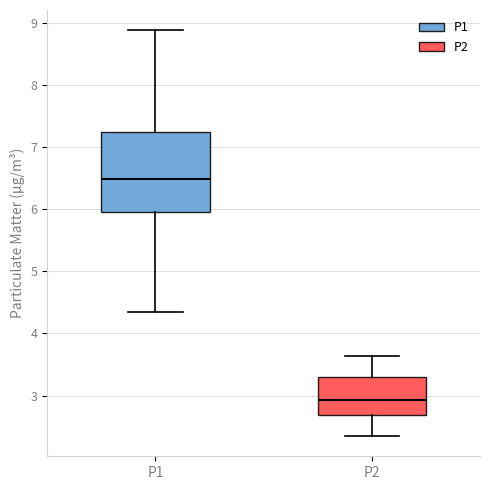

Which box's median line is the lowest?

P2